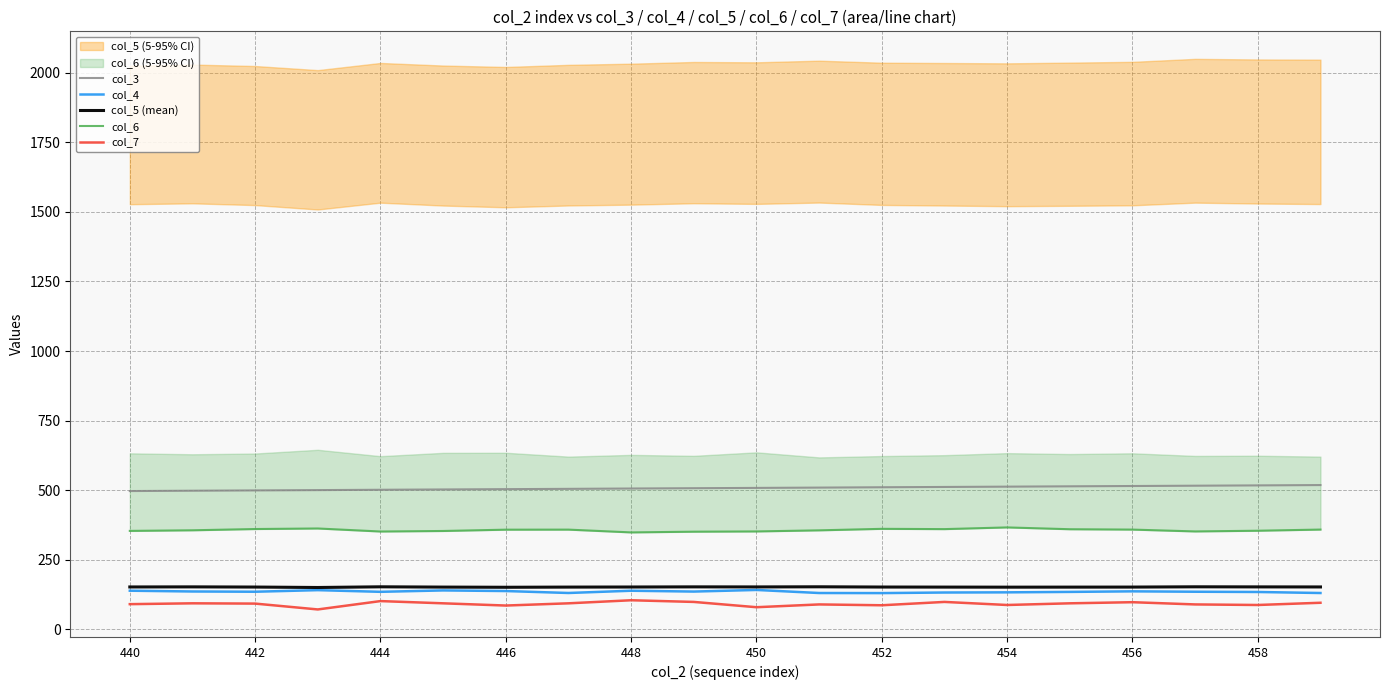

True or false: col_5 (mean) and col_4 intersect in this chart.

False